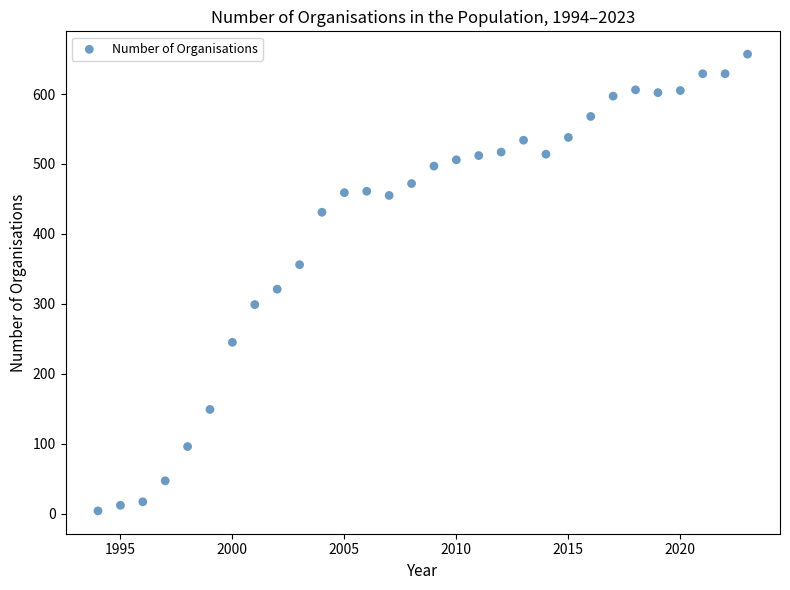

What Y value in the scatter plot is closest to 330?

321